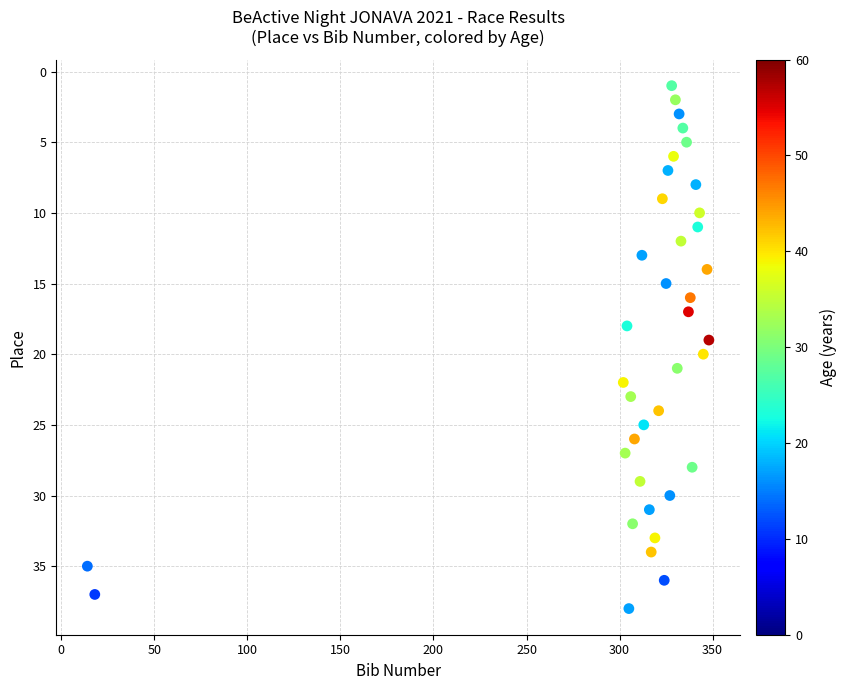

What is the range of Y values (max minus min)?

37